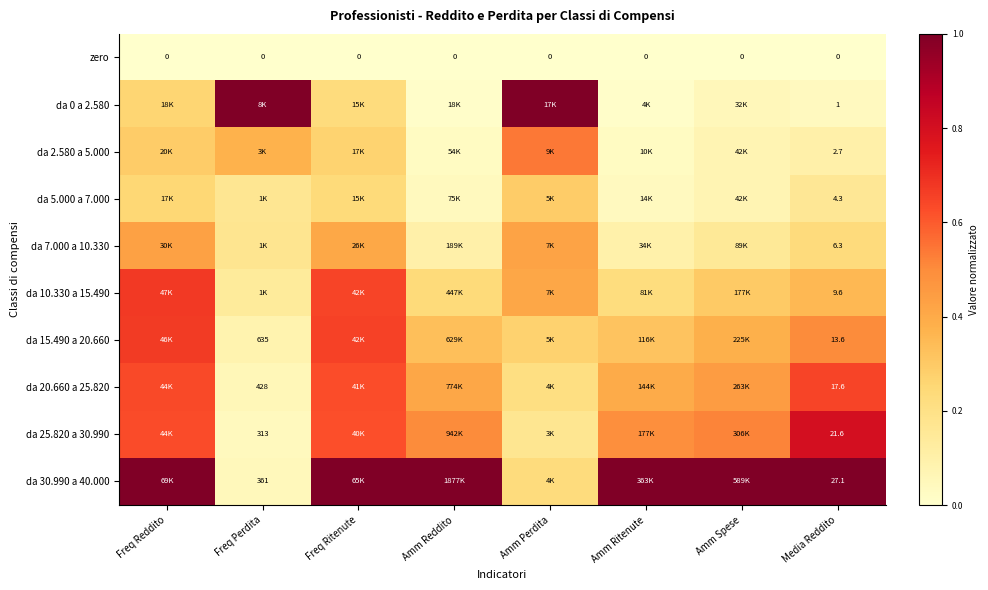

List the series in order of their peak value, lowest first.

zero, da 5.000 a 7.000, da 7.000 a 10.330, da 2.580 a 5.000, da 20.660 a 25.820, da 15.490 a 20.660, da 10.330 a 15.490, da 25.820 a 30.990, da 0 a 2.580, da 30.990 a 40.000